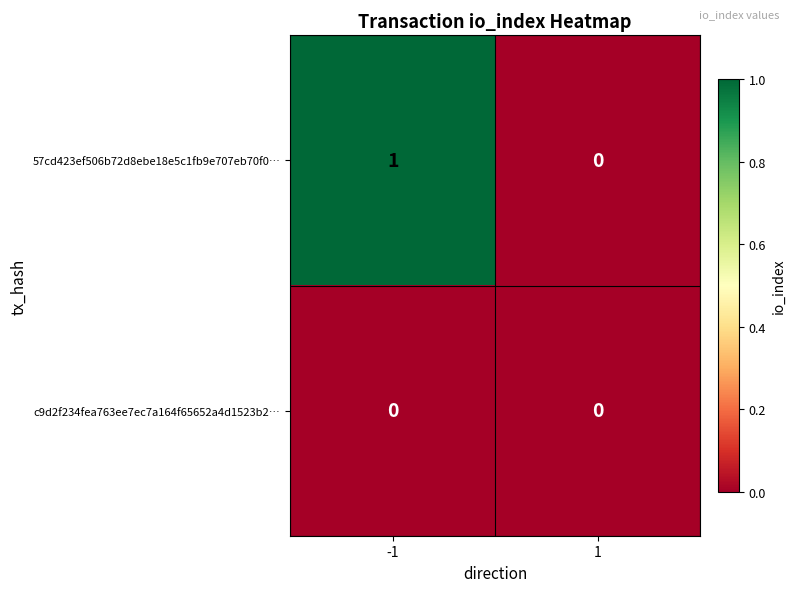

How many categories are shown in the chart?

2